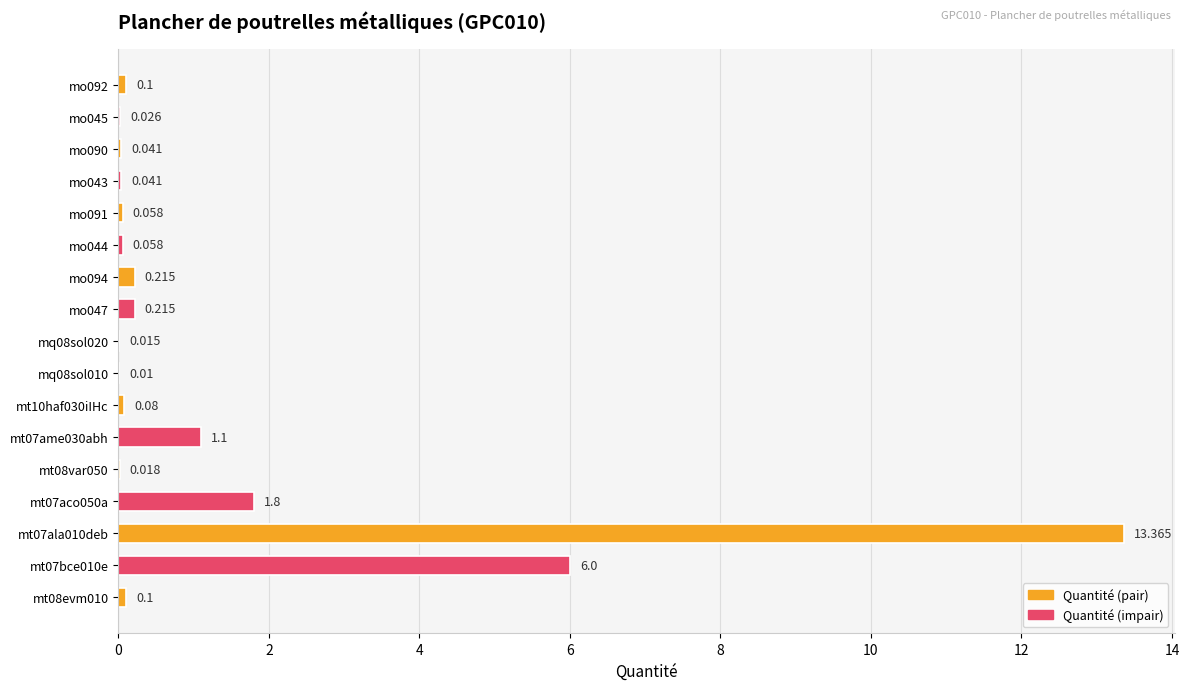

What is the average value?

1.4